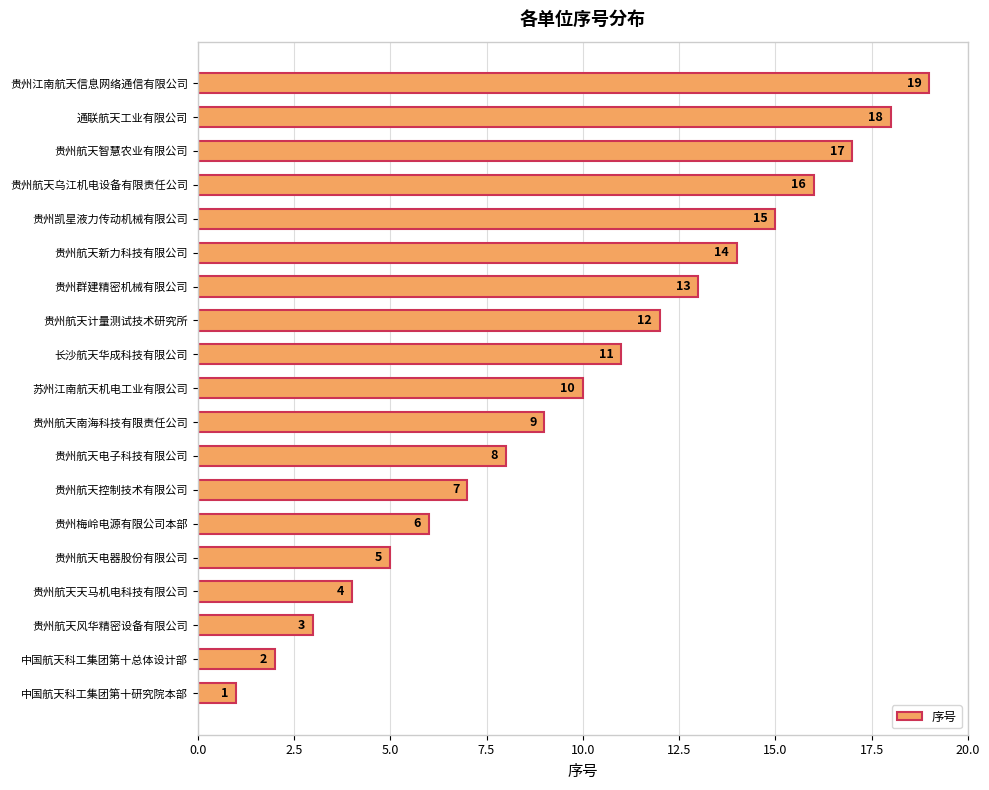

How many bars are there in total?

19